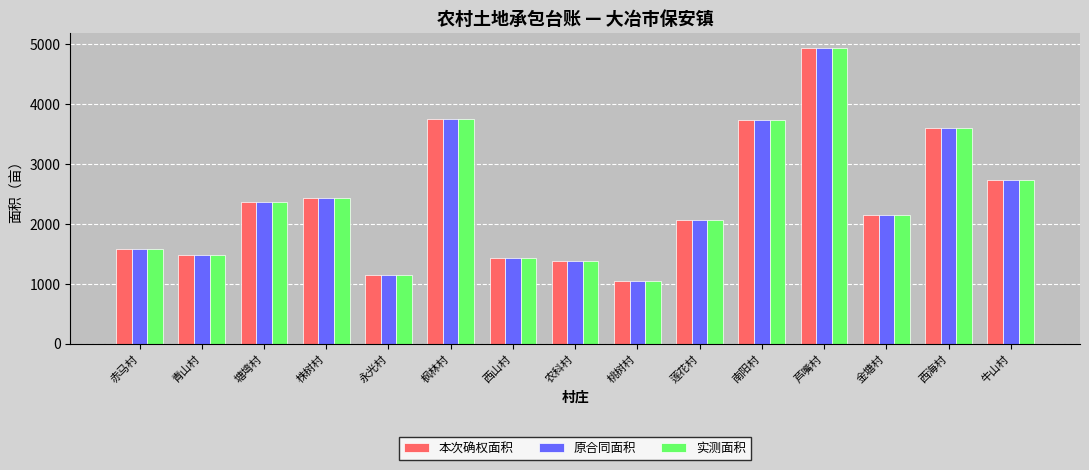

At which label is 本次确权面积 closest to 2989?

牛山村